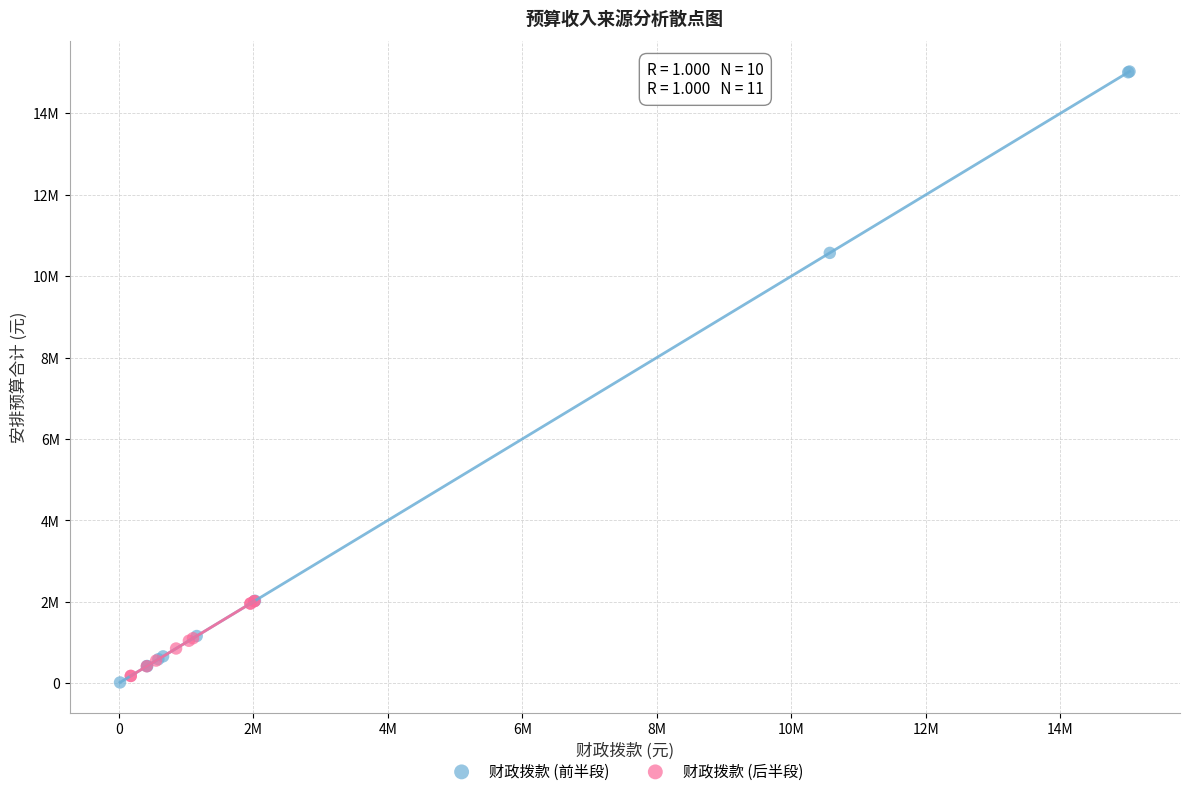

Which series contains the lowest Y value?

财政拨款 (前半段)